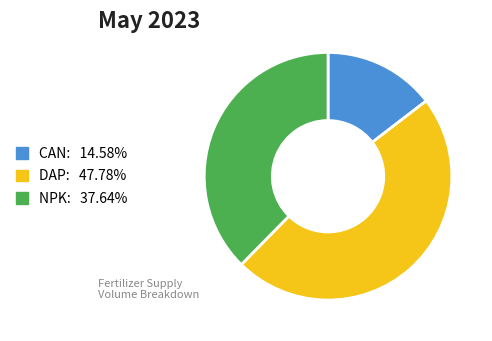

Is there a majority slice in this chart?

No